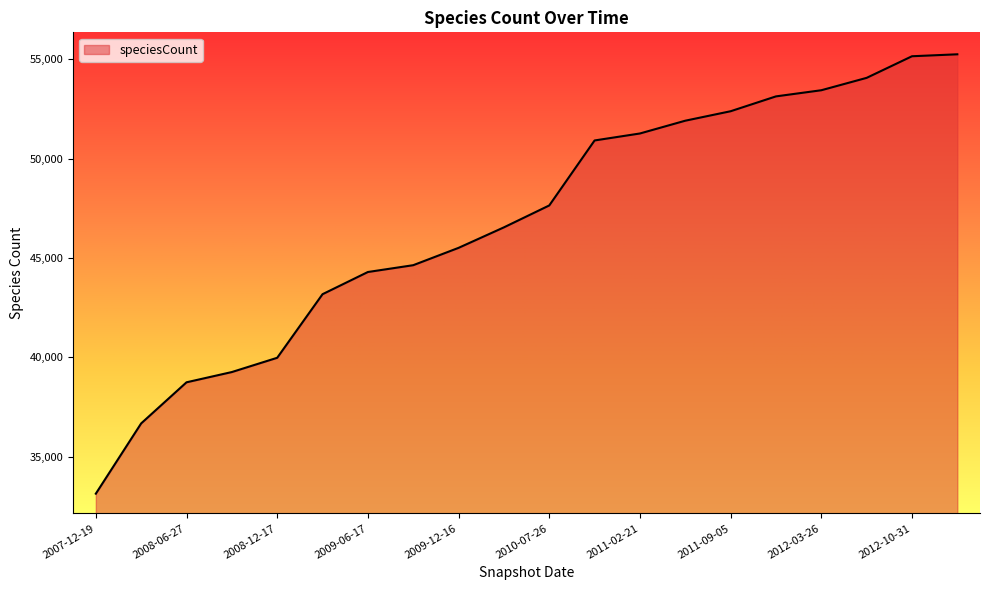

What is the smallest value displayed?

33144